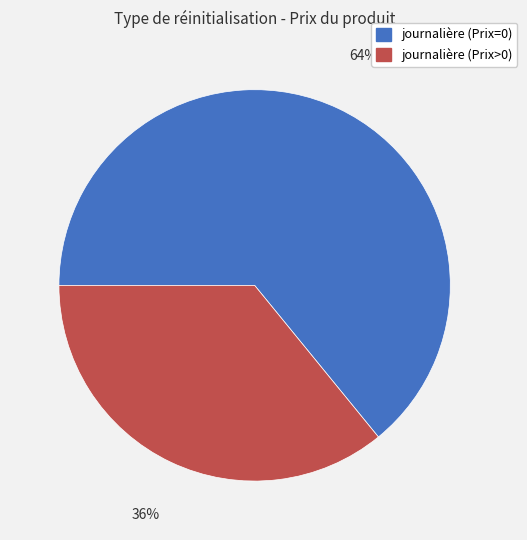

Rank the categories by value from lowest to highest.

journalière (Prix>0), journalière (Prix=0)